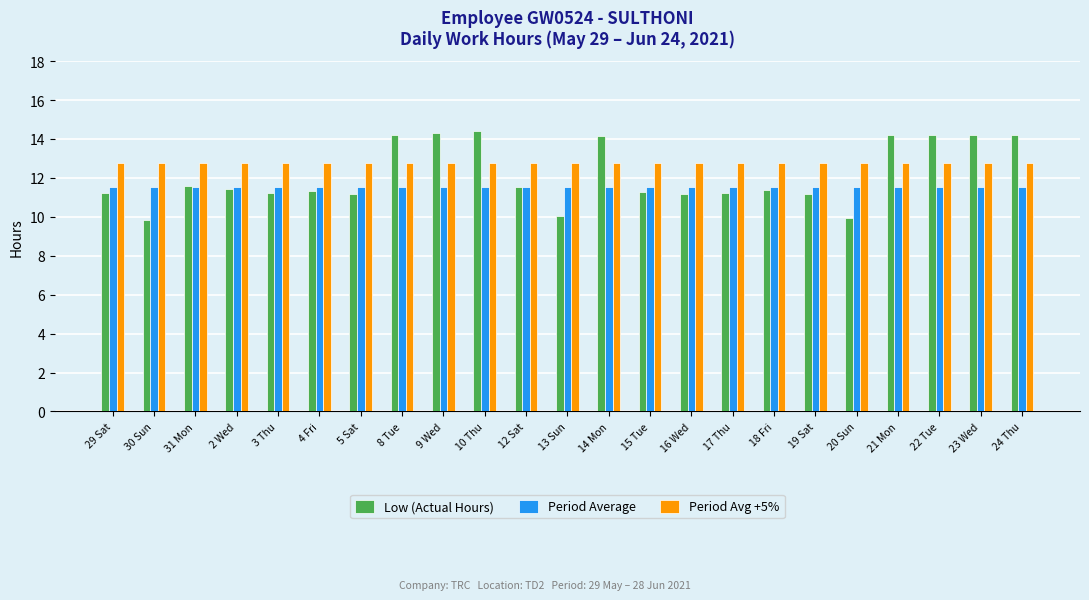

List the series in order of their overall mean, lowest first.

Period Average, Low (Actual Hours), Period Avg +5%